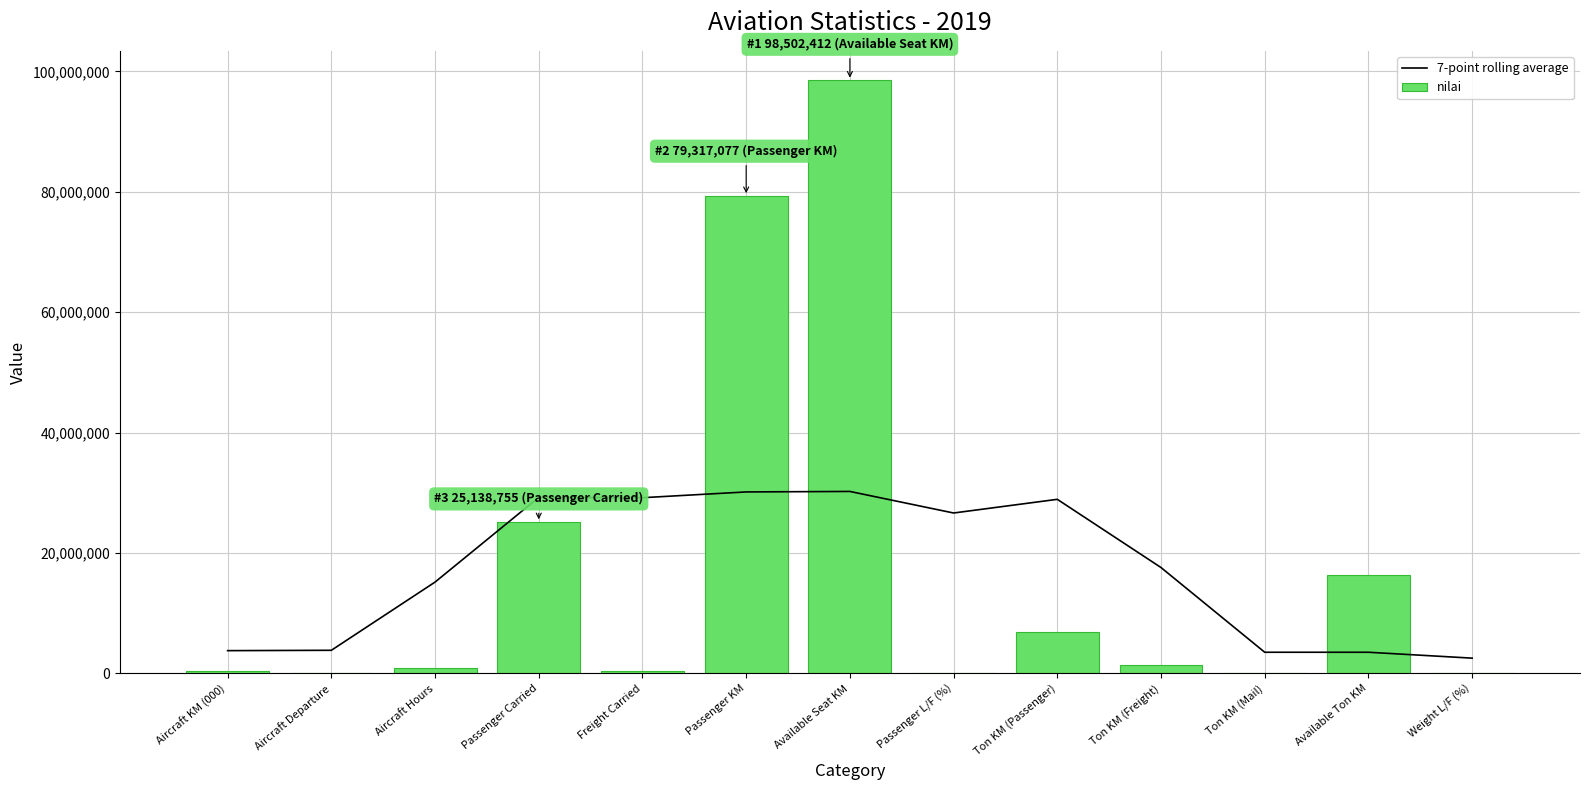

How many data points in 7-point rolling average are above 17596091?

7